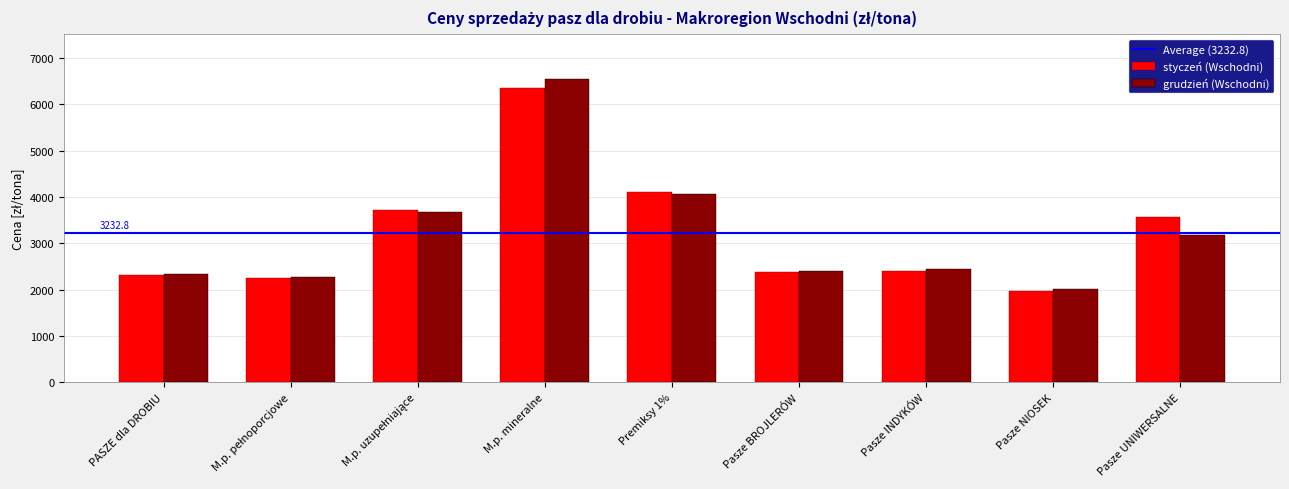

At which label does styczeń (Wschodni) reach its peak?

M.p. mineralne